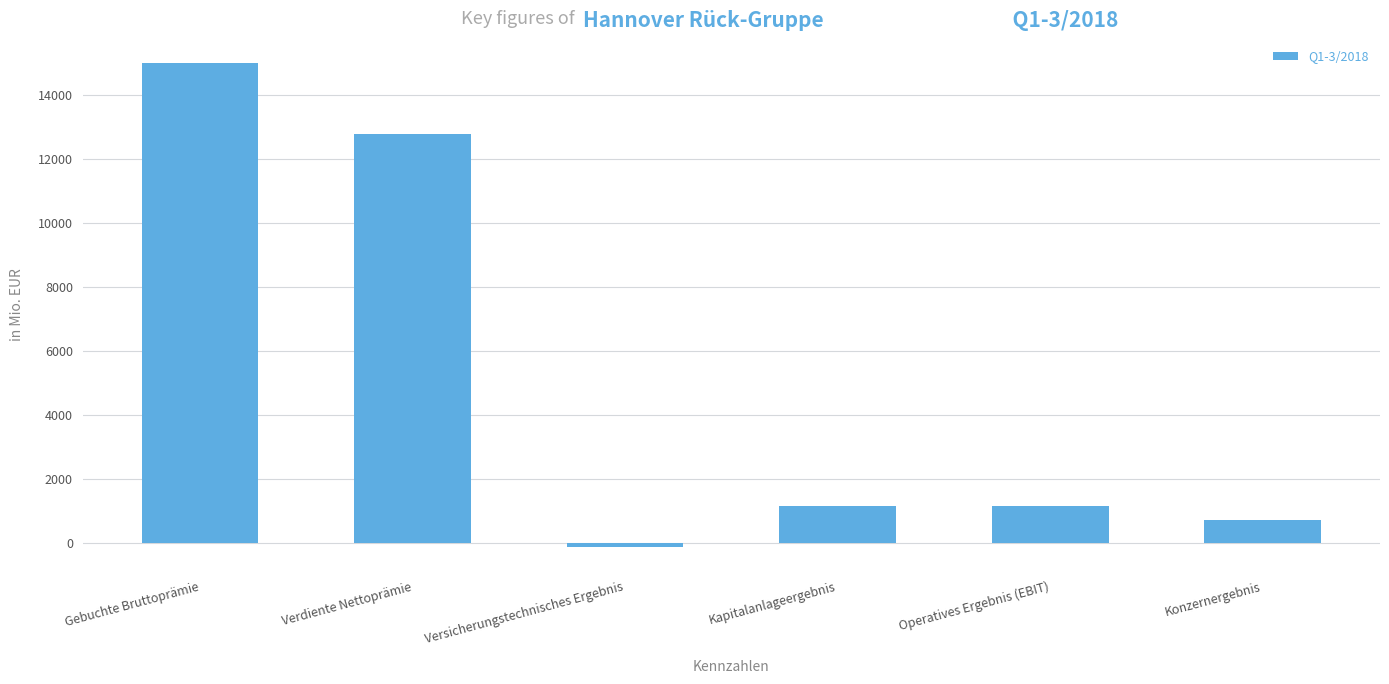

What is the difference between the maximum and minimum values?

15095.9